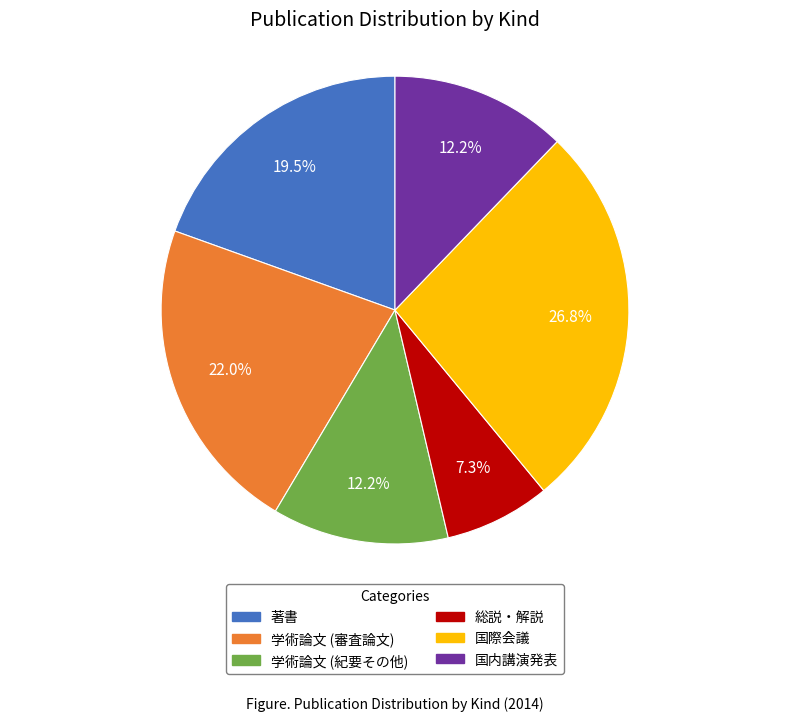

True or false: 総説・解説 accounts for 7% of the total.

True